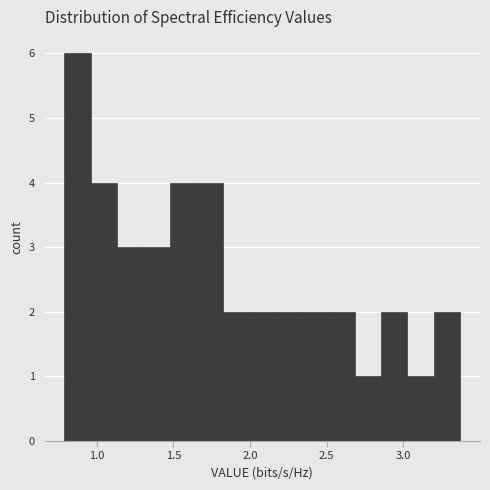

Around what value on the x-axis is the tallest bar? Give the approximate position of its centre, as read against the axis.

0.90